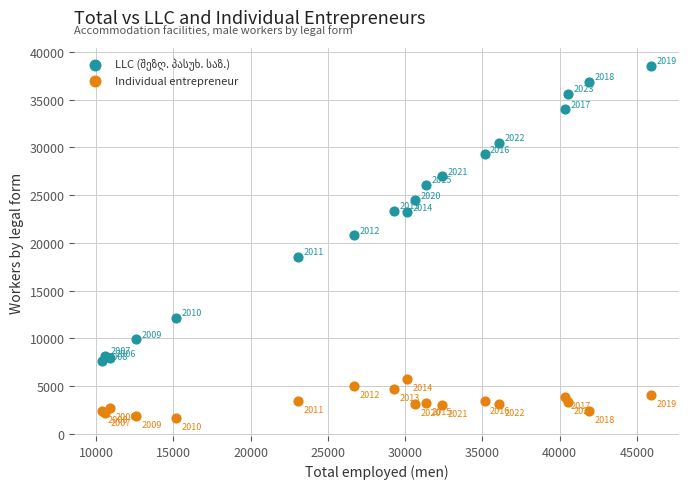

What is the X range (max minus min) for the scatter plot?

35560.0